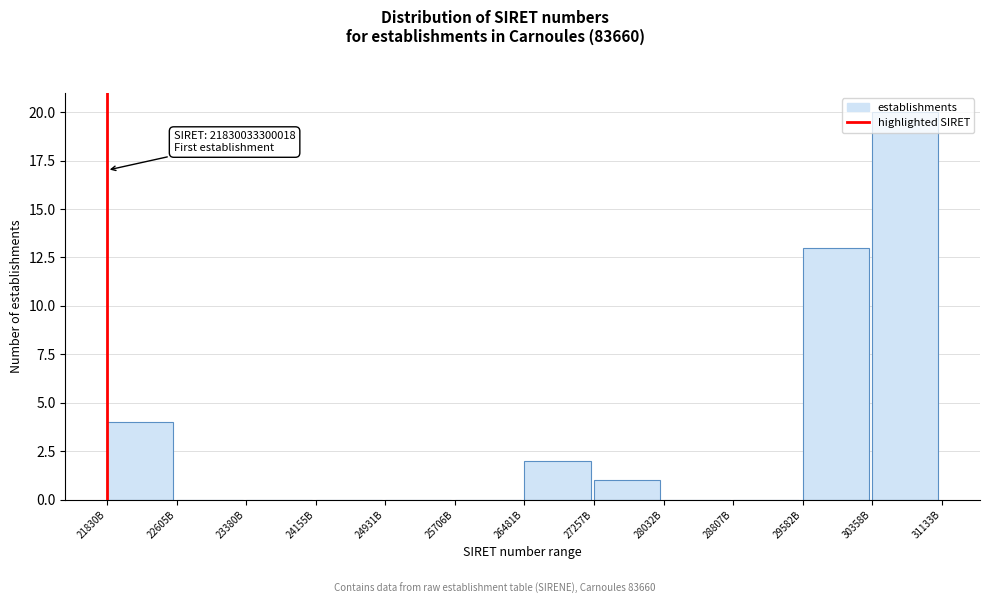

What is the maximum value shown in the chart?

20